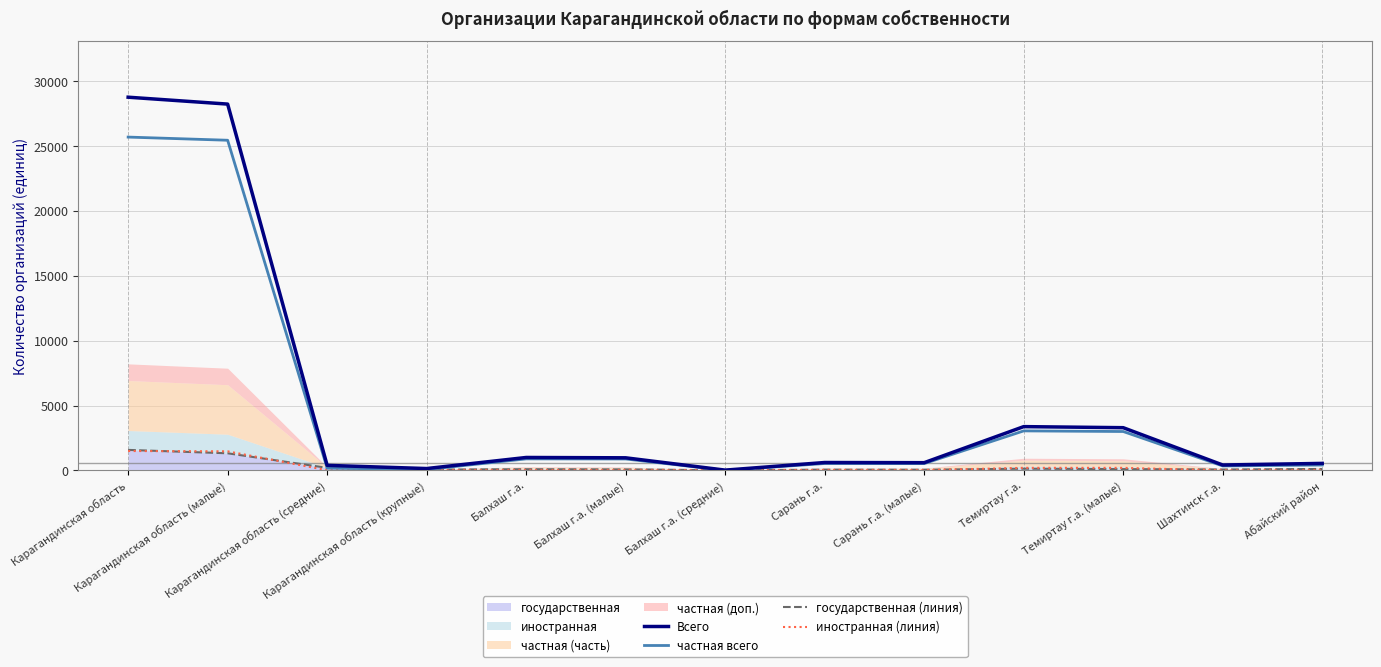

Reading right to left, transcribe all the data shown in this chart.

Всего: 540	416	3291	3373	595	608	21	970	996	143	388	28224	28755
частная всего: 413	342	2996	3044	525	530	5	879	887	69	175	25438	25682
государственная (линия): 110	70	100	131	52	58	12	77	91	62	199	1318	1579
иностранная (линия): 17	4	195	198	18	20	4	14	18	12	14	1468	1494